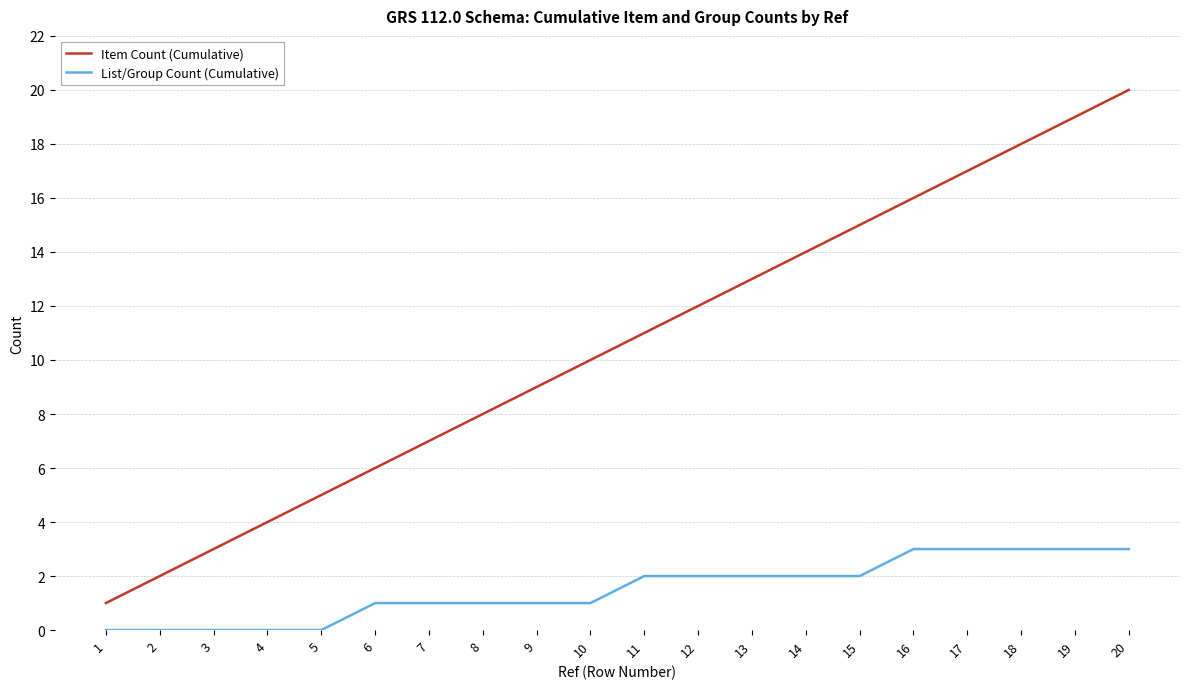

Which category has the highest value across all series?

20